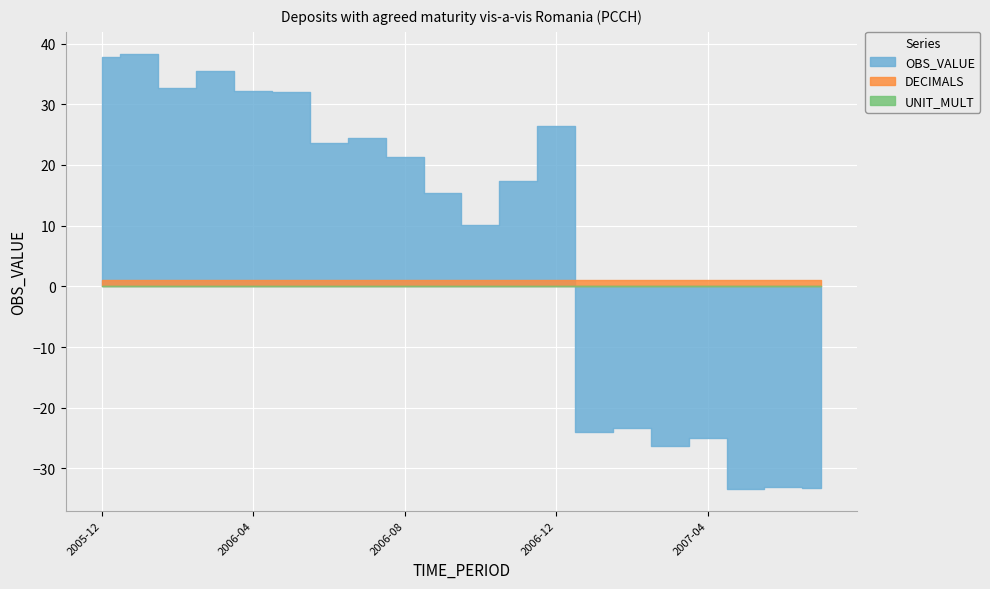

Count the number of categories in the chart.

20